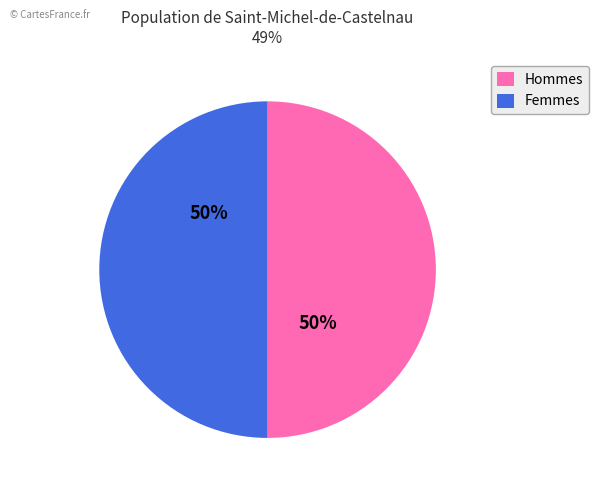

The Femmes slice represents 43% of the pie. True or false?

False